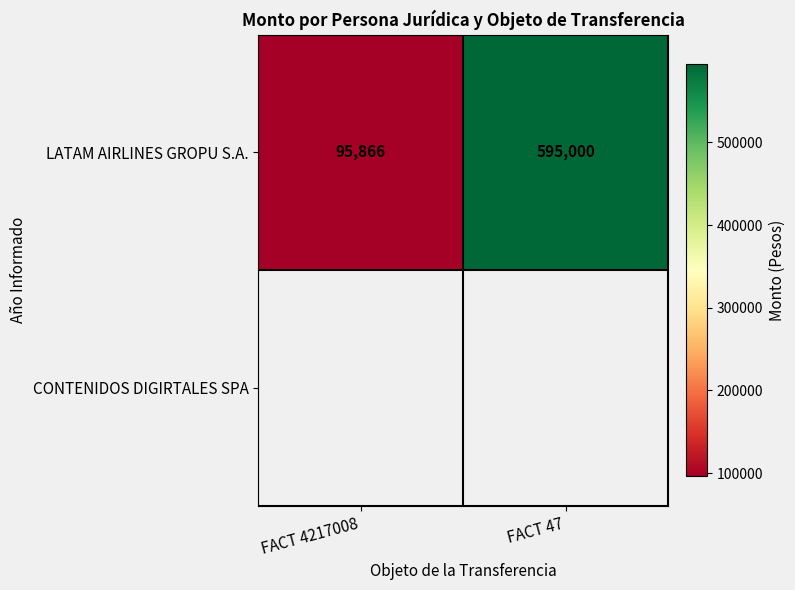

What is the smallest value displayed?

95866